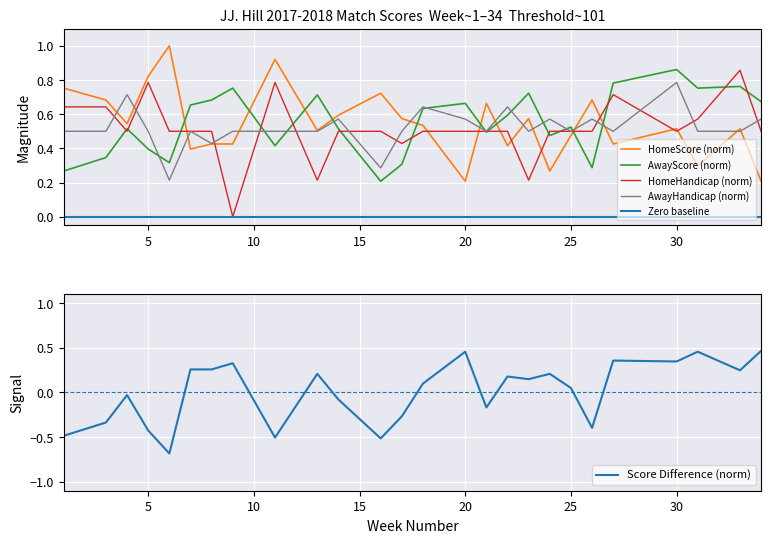

Where is the first local maximum for AwayScore?

4